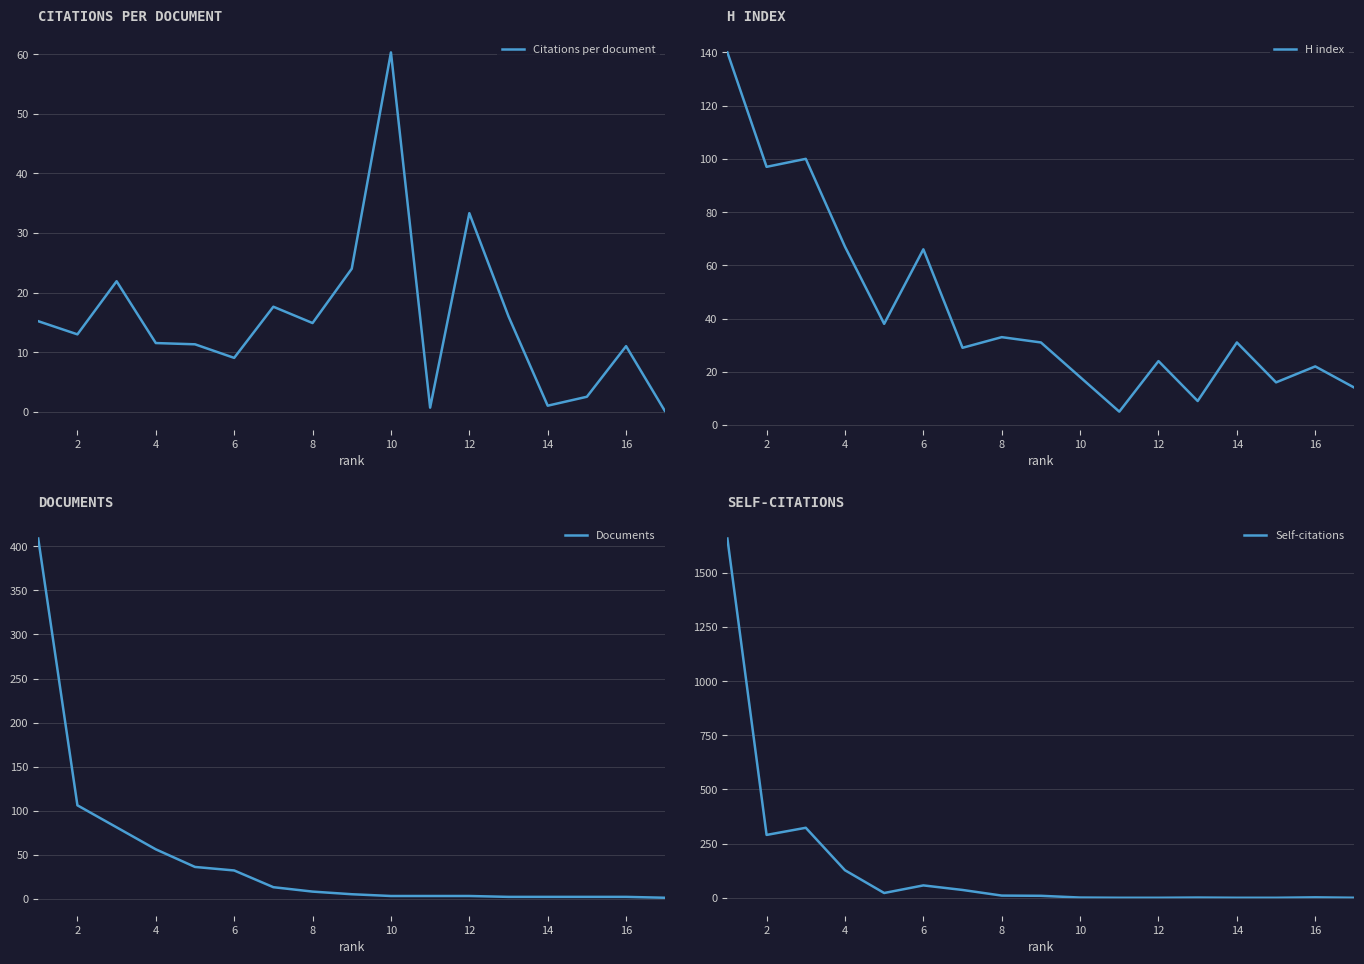

Is it true that Citations per document equals 33.3 at 12?

True